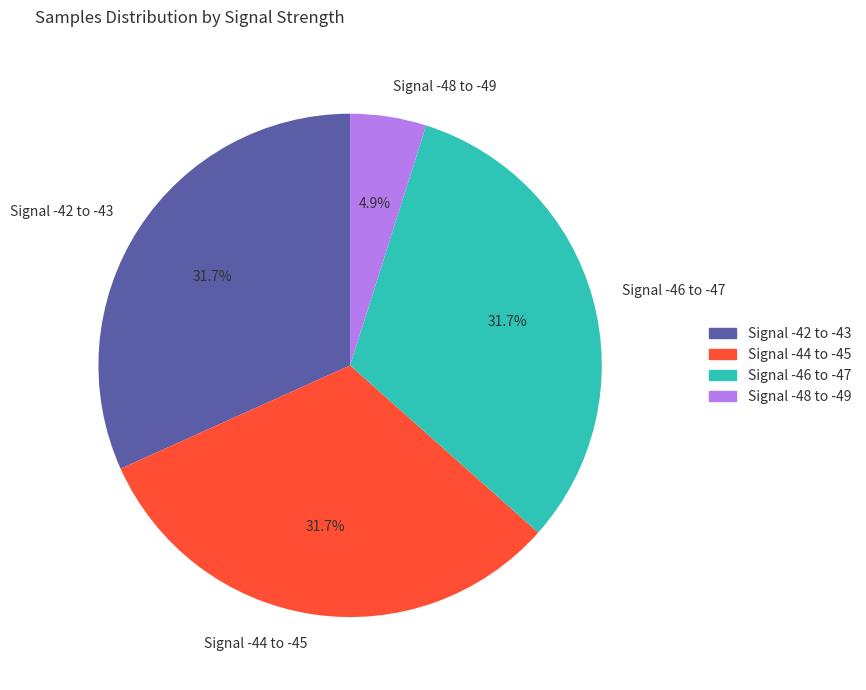

Which slice is the smallest?

Signal -48 to -49